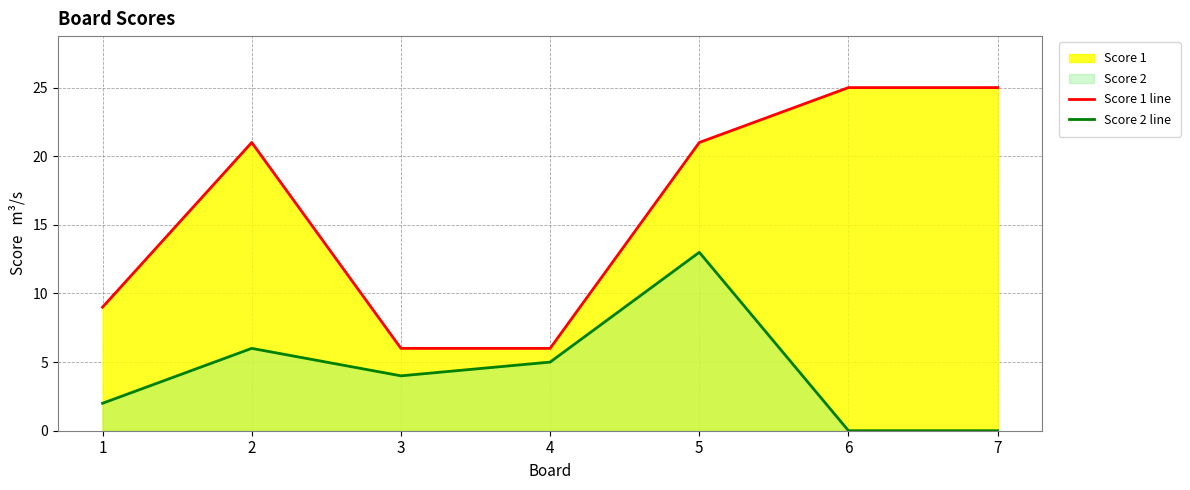

True or false: Score 2 line has more than 0 points higher than both neighbors.

True